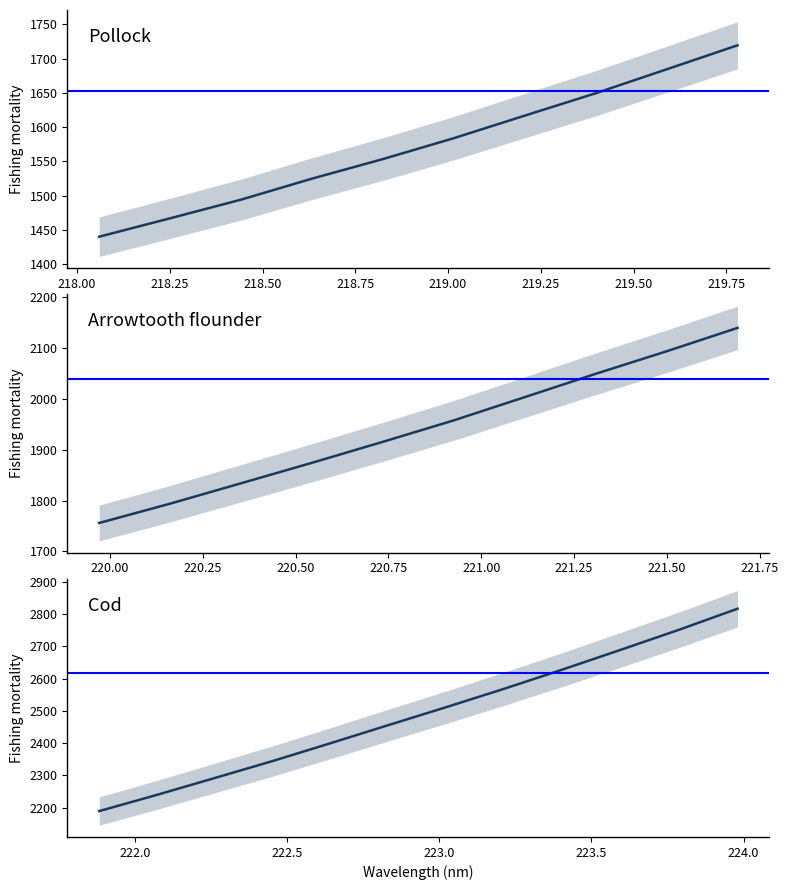

Reading left to right, transcribe all the data shown in this chart.

218.0596=1440.3	218.2508=1467.1	218.442=1494.3	218.6332=1525.0	218.8244=1553.5	219.0156=1584.0	219.2067=1616.9	219.3979=1649.6	219.589=1684.5	219.7801=1719.5	219.9712=1755.9	220.1623=1793.9	220.3533=1834.0	220.5444=1874.3	220.7354=1915.6	220.9264=1957.8	221.1174=2003.5	221.3083=2049.3	221.4993=2093.6	221.6902=2139.6	221.8812=2189.7	222.0721=2240.3	222.263=2292.7	222.4538=2345.4	222.6447=2400.8	222.8355=2457.0	223.0264=2512.8	223.2172=2569.9	223.408=2629.1	223.5987=2690.0	223.7895=2751.8	223.9802=2816.4